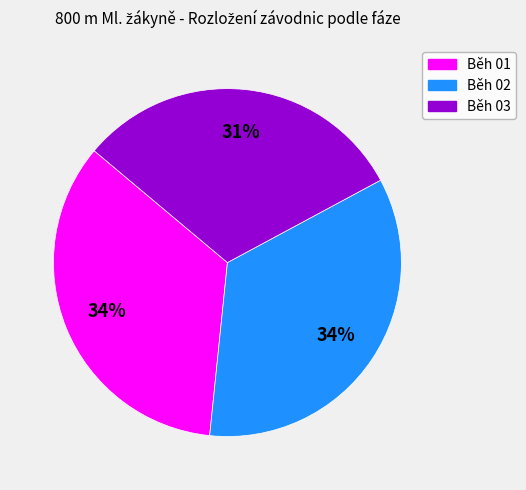

Count the number of slices in the pie.

3